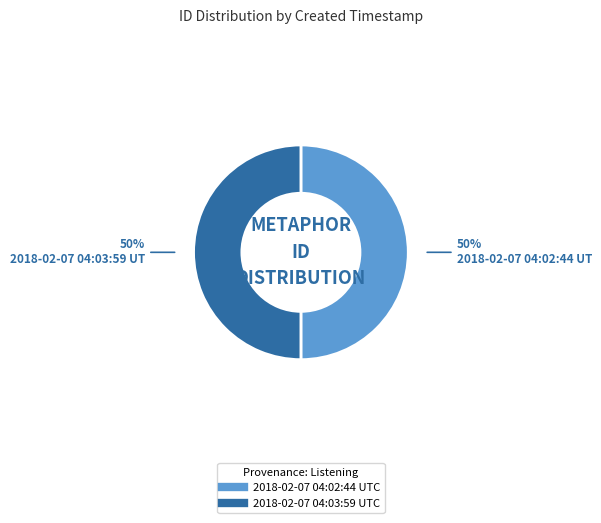

What is the ratio of the value at 2018-02-07 04:02:44 UTC to the value at 2018-02-07 04:03:59 UTC?

1.0